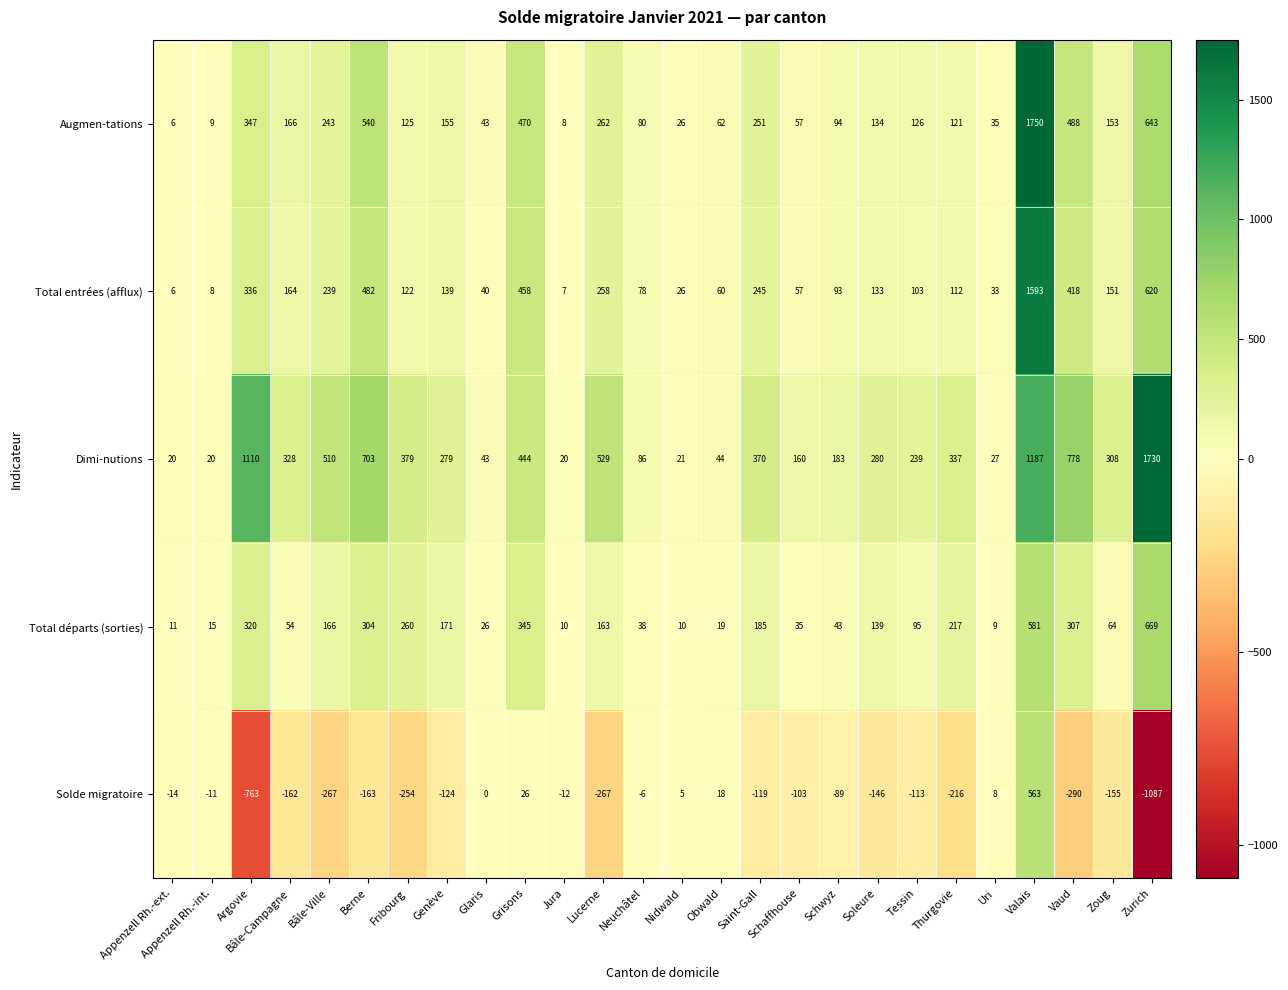

What is the difference between the Solde migratoire values at Soleure and Uri?

154